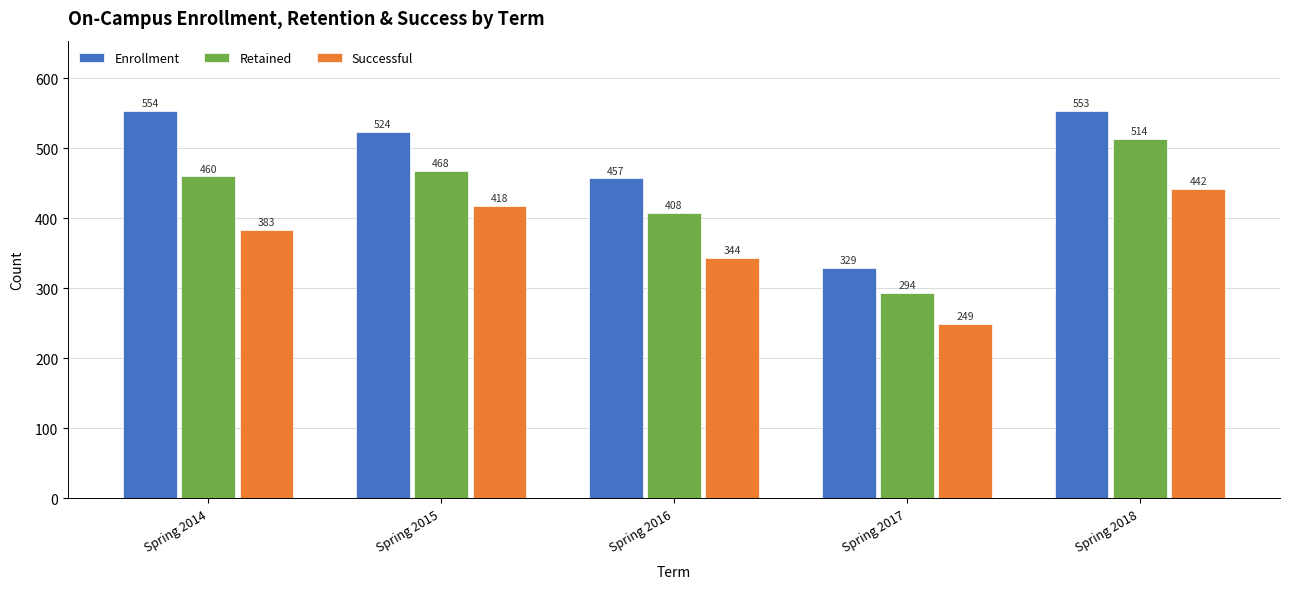

What is the difference between the maximum and minimum values in the Retained series?

220